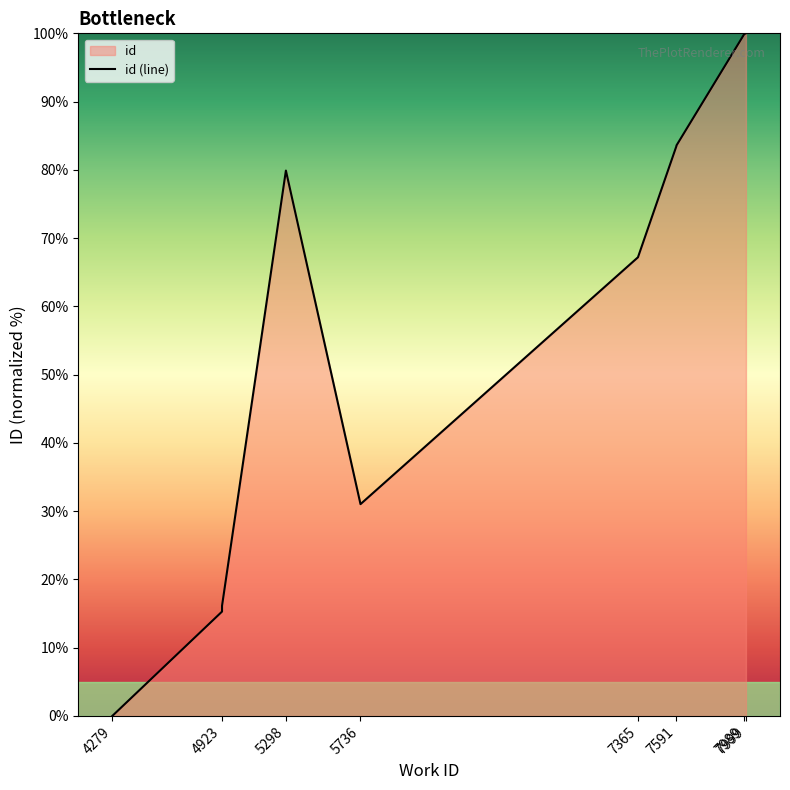

Which category has the lowest value across all series?

4279